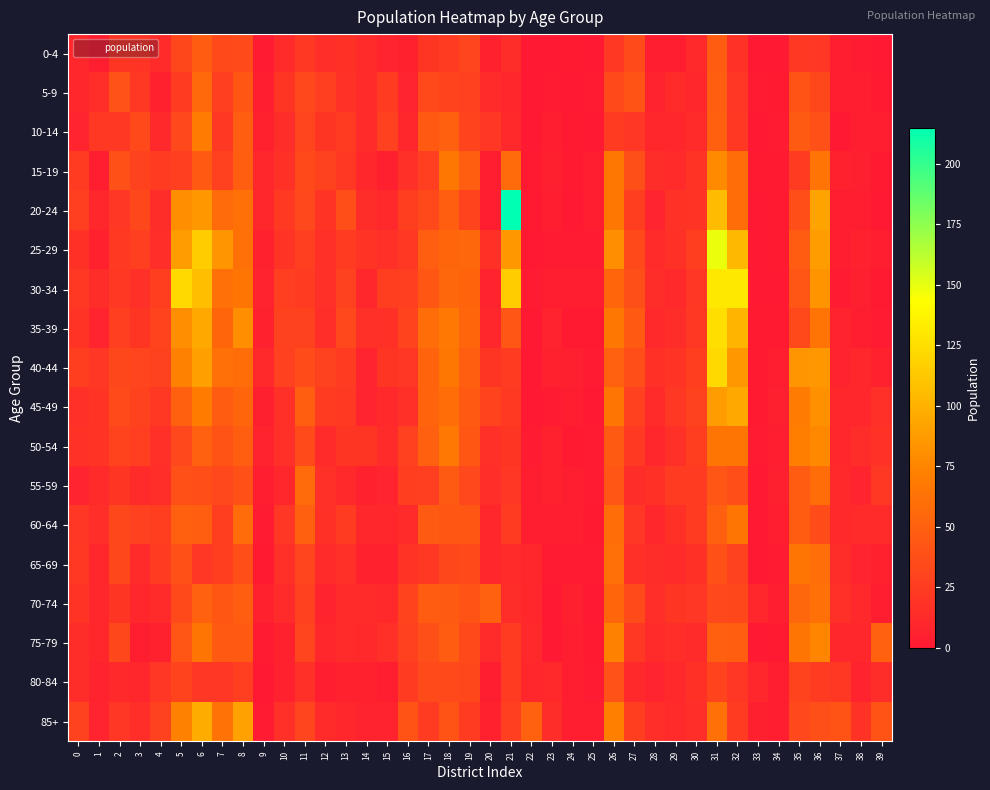

Reading right to left, extract all data points from this chart.

0-4: 39=0	38=2	37=3	36=21	35=22	34=0	33=0	32=18	31=47	30=11	29=4	28=4	27=35	26=22	25=0	24=1	23=0	22=0	21=14	20=6	19=31	18=25	17=20	16=6	15=8	14=13	13=17	12=15	11=22	10=13	9=2	8=35	7=34	6=47	5=32	4=12	3=19	2=20	1=3	0=9
5-9: 39=1	38=3	37=3	36=32	35=41	34=1	33=2	32=21	31=49	30=10	29=12	28=7	27=41	26=34	25=2	24=0	23=2	22=0	21=10	20=13	19=28	18=30	17=34	16=8	15=24	14=13	13=18	12=27	11=33	10=20	9=4	8=44	7=27	6=56	5=24	4=6	3=22	2=40	1=15	0=10
10-14: 39=4	38=3	37=0	36=39	35=46	34=2	33=0	32=22	31=50	30=13	29=9	28=10	27=21	26=25	25=0	24=1	23=4	22=0	21=11	20=21	19=30	18=50	17=45	16=9	15=28	14=12	13=25	12=20	11=31	10=14	9=6	8=49	7=22	6=69	5=33	4=11	3=34	2=22	1=22	0=8
15-19: 39=1	38=5	37=6	36=64	35=25	34=1	33=1	32=59	31=78	30=19	29=12	28=14	27=38	26=66	25=4	24=1	23=5	22=1	21=57	20=3	19=49	18=66	17=27	16=16	15=5	14=10	13=22	12=29	11=34	10=17	9=9	8=48	7=28	6=45	5=27	4=25	3=29	2=39	1=3	0=24
20-24: 39=0	38=3	37=3	36=92	35=37	34=1	33=0	32=59	31=106	30=19	29=18	28=8	27=26	26=66	25=3	24=0	23=4	22=1	21=215	20=3	19=30	18=49	17=34	16=26	15=11	14=14	13=37	12=19	11=33	10=23	9=9	8=62	7=57	6=86	5=80	4=14	3=32	2=21	1=9	0=27
25-29: 39=4	38=6	37=3	36=88	35=47	34=1	33=0	32=104	31=149	30=26	29=17	28=13	27=34	26=80	25=2	24=2	23=2	22=0	21=86	20=17	19=55	18=54	17=49	16=22	15=16	14=19	13=25	12=16	11=27	10=19	9=6	8=61	7=84	6=115	5=89	4=15	3=27	2=23	1=6	0=17
30-34: 39=1	38=5	37=2	36=83	35=42	34=0	33=0	32=131	31=131	30=21	29=11	28=14	27=38	26=54	25=3	24=3	23=3	22=2	21=115	20=7	19=53	18=55	17=43	16=27	15=26	14=10	13=29	12=16	11=25	10=27	9=7	8=65	7=61	6=107	5=122	4=26	3=16	2=22	1=14	0=22
35-39: 39=2	38=3	37=7	36=64	35=34	34=1	33=1	32=102	31=125	30=22	29=14	28=11	27=45	26=66	25=1	24=1	23=7	22=0	21=42	20=9	19=54	18=67	17=59	16=30	15=17	14=16	13=33	12=15	11=29	10=29	9=6	8=80	7=54	6=95	5=80	4=30	3=20	2=27	1=8	0=19
40-44: 39=6	38=10	37=7	36=85	35=84	34=3	33=1	32=86	31=122	30=26	29=19	28=17	27=37	26=51	25=2	24=5	23=6	22=0	21=25	20=20	19=49	18=66	17=53	16=21	15=20	14=8	13=25	12=29	11=36	10=28	9=11	8=59	7=62	6=90	5=73	4=29	3=31	2=32	1=21	0=26
45-49: 39=16	38=10	37=9	36=82	35=69	34=5	33=1	32=95	31=89	30=29	29=22	28=13	27=28	26=65	25=0	24=4	23=2	22=0	21=23	20=30	19=45	18=59	17=53	16=16	15=11	14=8	13=23	12=24	11=48	10=16	9=5	8=54	7=47	6=70	5=50	4=22	3=29	2=35	1=19	0=16
50-54: 39=18	38=14	37=10	36=77	35=71	34=4	33=2	32=65	31=65	30=26	29=16	28=9	27=23	26=46	25=2	24=1	23=6	22=2	21=20	20=16	19=43	18=67	17=50	16=28	15=13	14=20	13=20	12=13	11=35	10=16	9=7	8=49	7=41	6=51	5=33	4=16	3=27	2=30	1=19	0=18
55-59: 39=22	38=8	37=11	36=59	35=47	34=5	33=0	32=37	31=42	30=24	29=24	28=17	27=14	26=42	25=2	24=3	23=6	22=4	21=21	20=15	19=33	18=46	17=27	16=26	15=8	14=6	13=11	12=16	11=57	10=9	9=4	8=39	7=33	6=37	5=39	4=15	3=12	2=20	1=13	0=8
60-64: 39=13	38=12	37=11	36=36	35=47	34=4	33=0	32=65	31=50	30=24	29=17	28=9	27=21	26=59	25=1	24=3	23=4	22=4	21=25	20=9	19=44	18=44	17=46	16=13	15=9	14=9	13=25	12=17	11=50	10=21	9=2	8=58	7=26	6=49	5=50	4=26	3=28	2=32	1=15	0=21
65-69: 39=6	38=8	37=14	36=60	35=65	34=2	33=0	32=29	31=39	30=17	29=12	28=14	27=16	26=61	25=2	24=2	23=2	22=9	21=12	20=9	19=34	18=32	17=22	16=19	15=6	14=6	13=16	12=12	11=31	10=16	9=1	8=37	7=26	6=21	5=39	4=24	3=12	2=32	1=10	0=22
70-74: 39=3	38=11	37=16	36=62	35=55	34=3	33=9	32=32	31=33	30=21	29=20	28=15	27=35	26=54	25=0	24=5	23=0	22=9	21=14	20=51	19=41	18=46	17=47	16=30	15=11	14=13	13=13	12=7	11=28	10=12	9=6	8=48	7=43	6=51	5=34	4=13	3=9	2=20	1=10	0=19
75-79: 39=51	38=10	37=9	36=75	35=65	34=1	33=0	32=49	31=50	30=12	29=15	28=13	27=22	26=73	25=1	24=4	23=0	22=11	21=24	20=13	19=34	18=47	17=38	16=28	15=16	14=11	13=12	12=9	11=31	10=6	9=2	8=45	7=45	6=65	5=42	4=6	3=3	2=32	1=10	0=14
80-84: 39=14	38=7	37=22	36=24	35=30	34=4	33=9	32=21	31=30	30=17	29=11	28=8	27=11	26=40	25=2	24=3	23=11	22=9	21=25	20=3	19=32	18=34	17=35	16=24	15=4	14=6	13=6	12=4	11=16	10=6	9=0	8=27	7=21	6=21	5=30	4=21	3=10	2=11	1=7	0=14
85+: 39=41	38=18	37=41	36=38	35=33	34=4	33=5	32=24	31=61	30=15	29=12	28=15	27=26	26=72	25=4	24=4	23=14	22=51	21=27	20=6	19=25	18=41	17=25	16=41	15=7	14=7	13=9	12=12	11=31	10=16	9=2	8=91	7=63	6=97	5=73	4=29	3=15	2=21	1=8	0=29